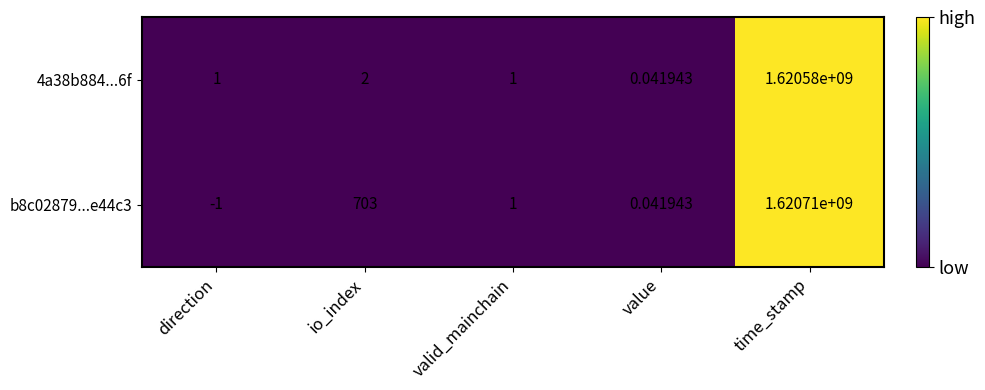

At which label is b8c02879...e44c3 closest to 810354999?

io_index